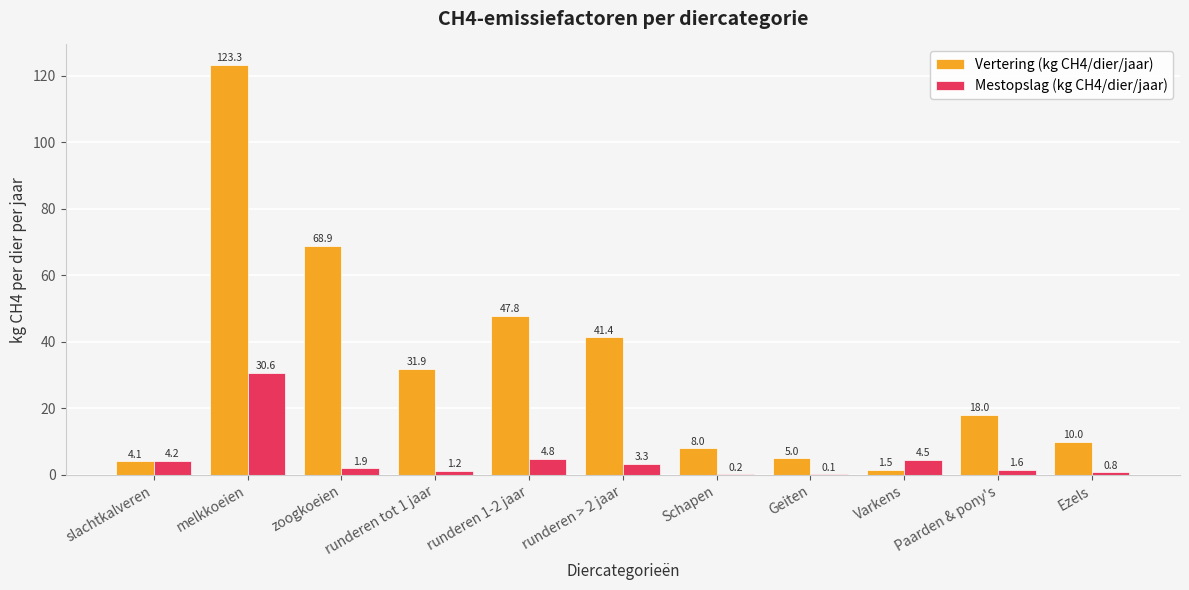

What is the difference between the Vertering (kg CH4/dier/jaar) values at Schapen and runderen tot 1 jaar?

23.9